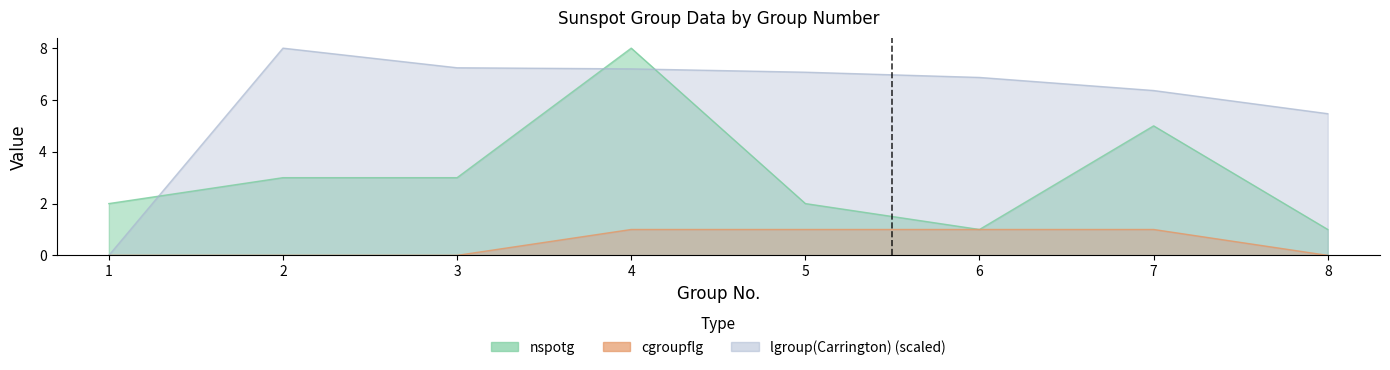

Reading left to right, transcribe all the data shown in this chart.

lgroup(Carrington): 1=0.0	2=8.0	3=7.2	4=7.2	5=7.1	6=6.9	7=6.4	8=5.5
nspotg: 1=2.0	2=3.0	3=3.0	4=8.0	5=2.0	6=1.0	7=5.0	8=1.0
cgroupflg: 1=0.0	2=0.0	3=0.0	4=1.0	5=1.0	6=1.0	7=1.0	8=0.0